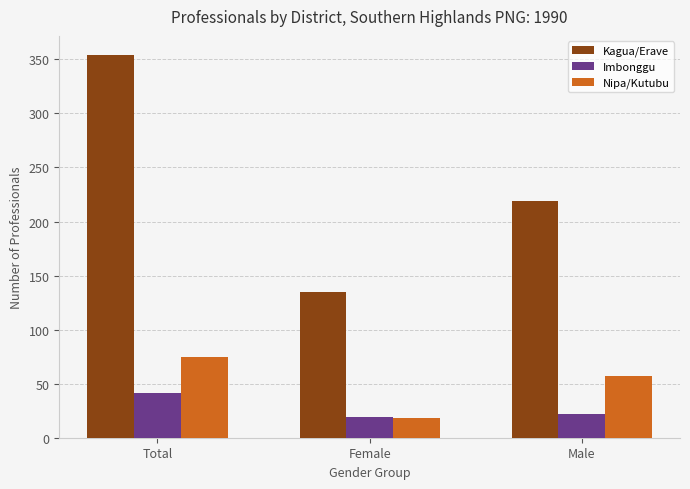

Where is Kagua/Erave nearest to the value 244?

Male